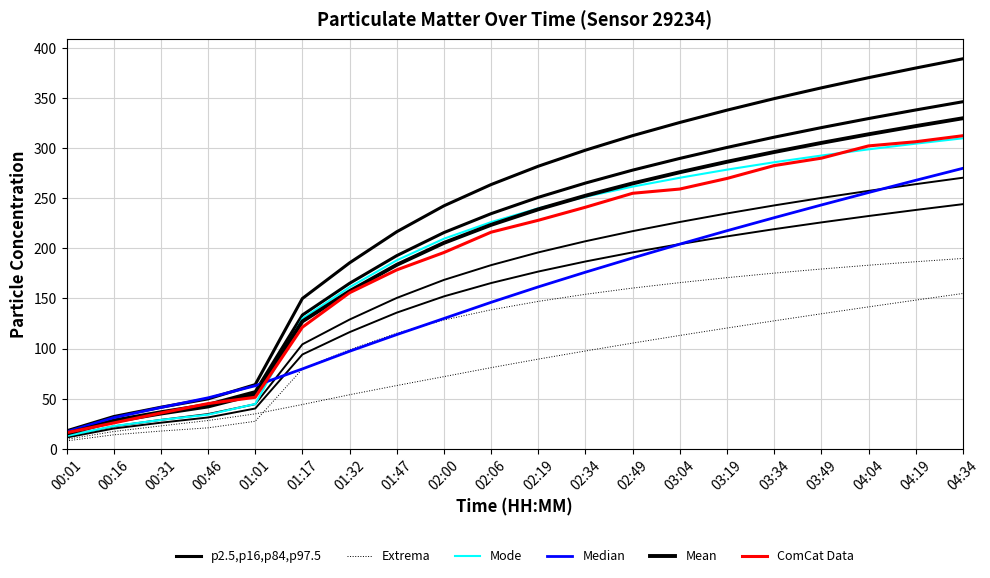

Between 02:49 and 04:34, which is larger?

04:34